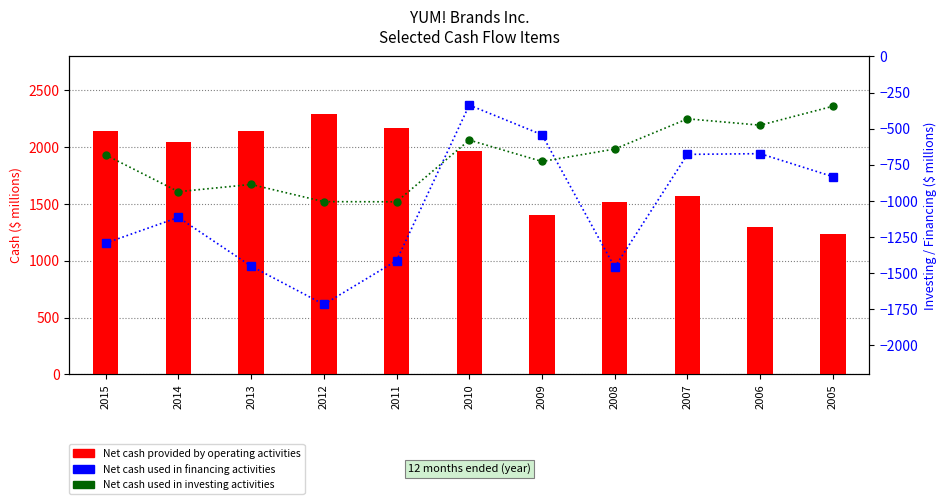

What is the lowest value of the Net cash provided by operating activities series?

1238